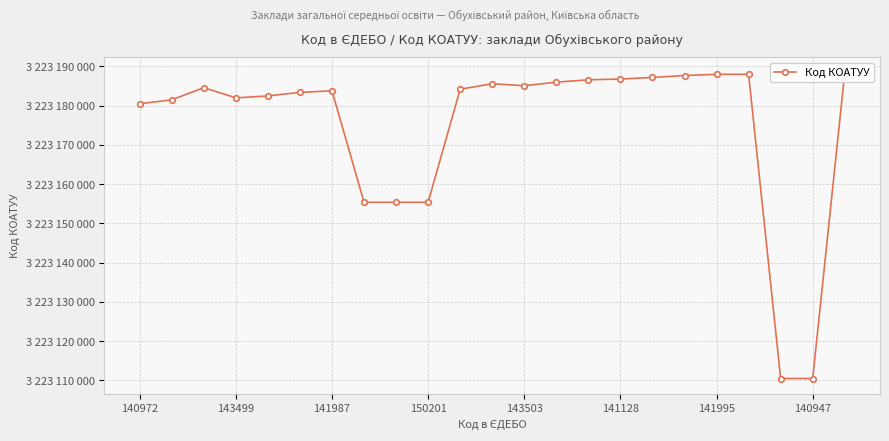

What is the change in value from 141128 to 22?

+5000